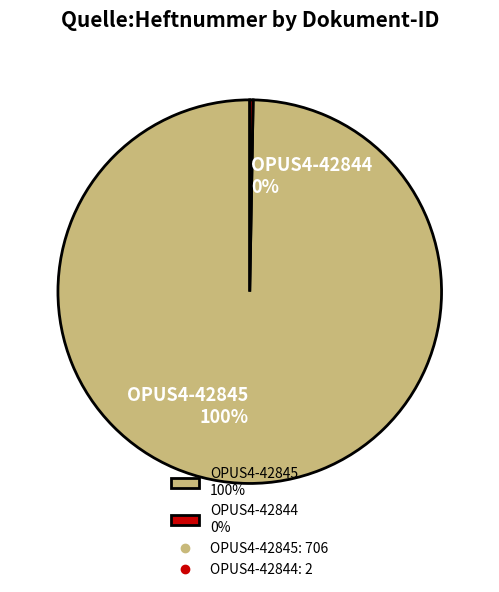

Which category has the smallest portion of the pie?

OPUS4-42844